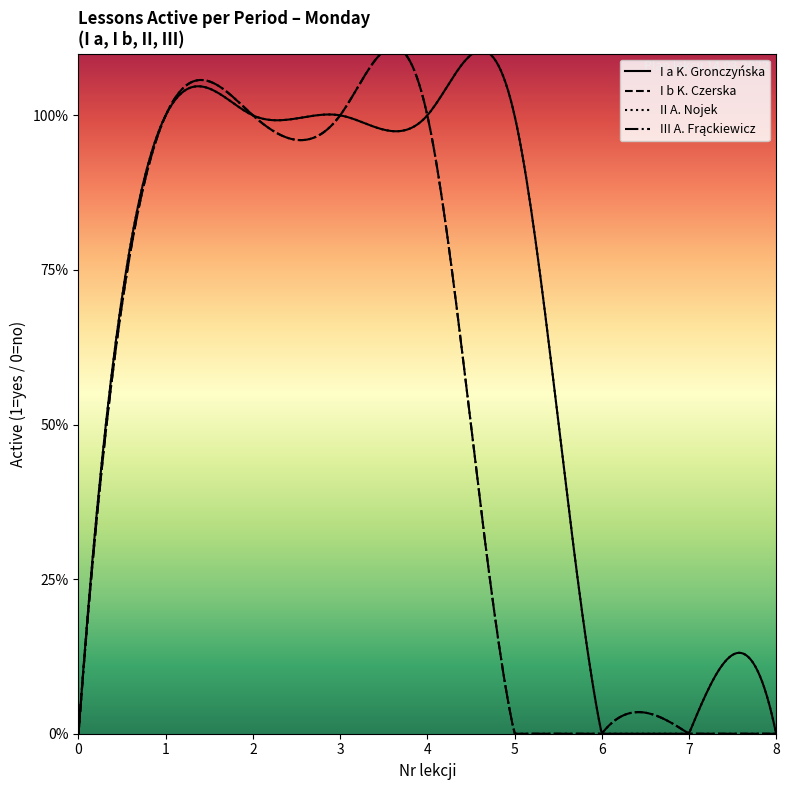

True or false: I b (eduk) and II (eduk/j.ang) intersect in this chart.

False